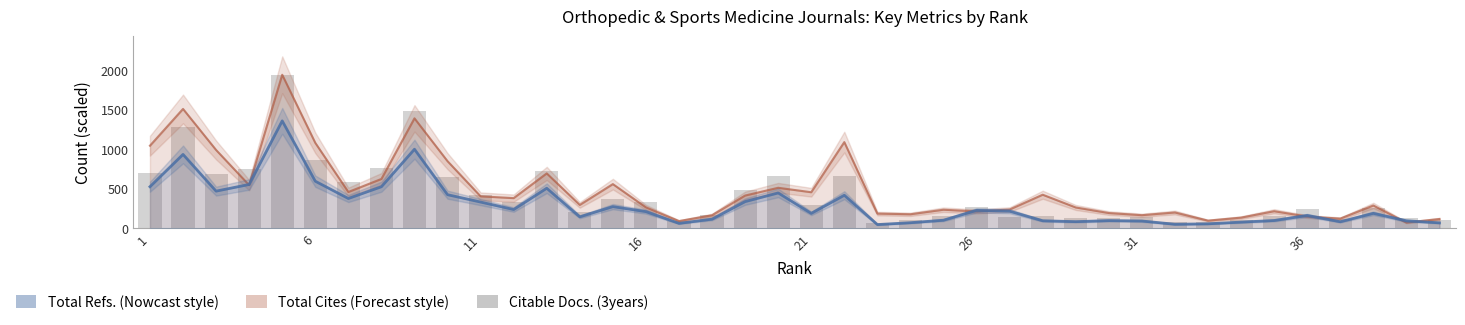

What is the smallest value displayed?

68